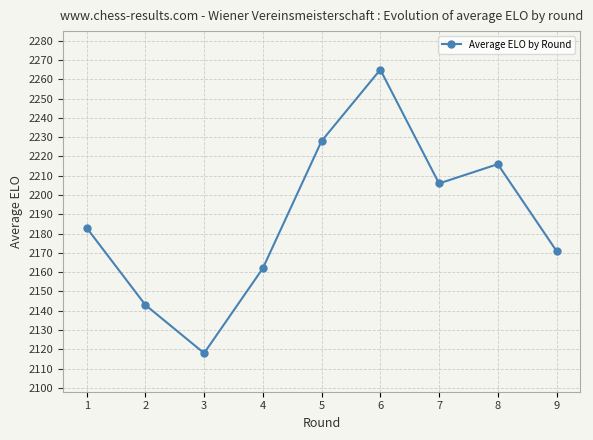

At which category does the chart reach its minimum across all series?

3